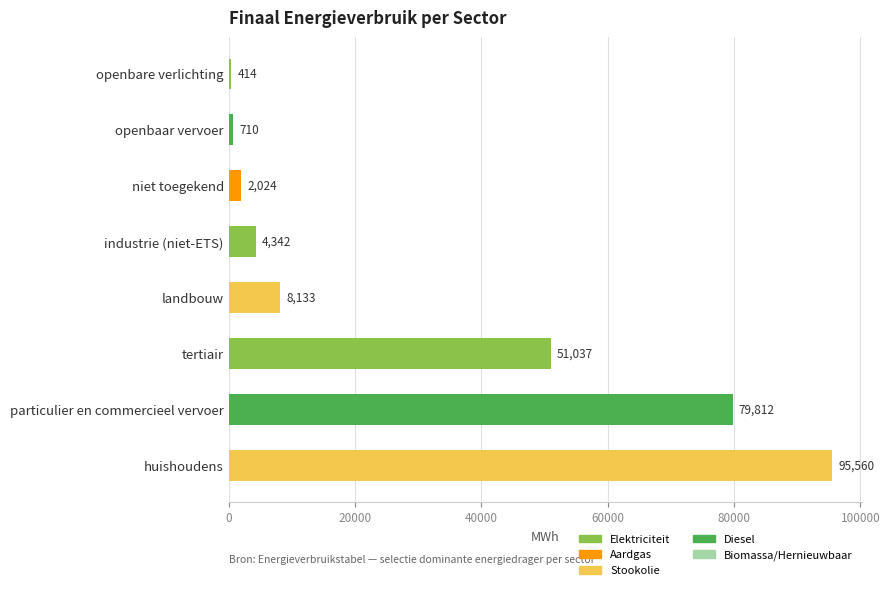

What value does the data have at landbouw?

8132.6